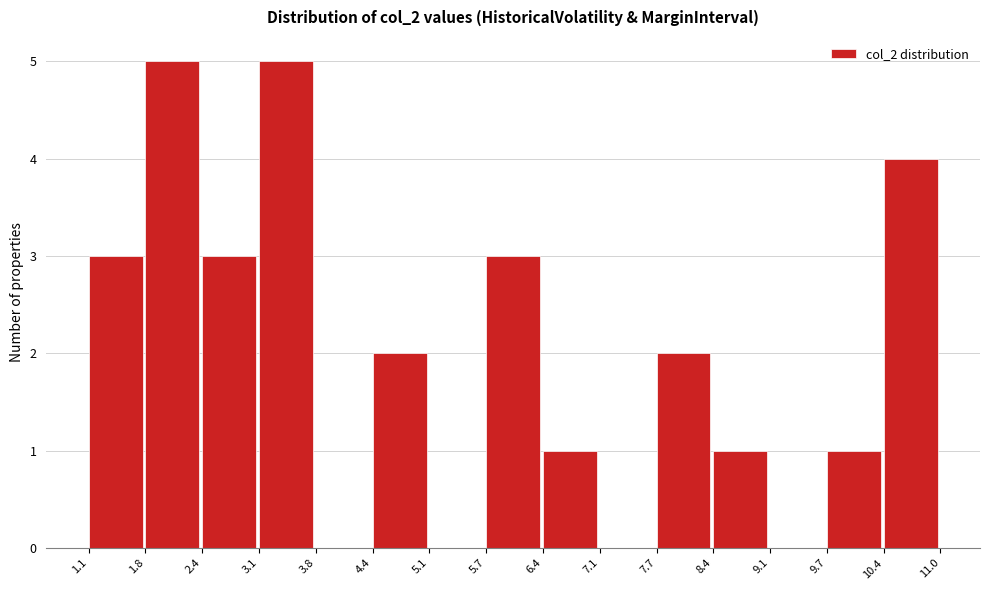

What is the height of the bar covering 3.1 to 3.8 on the x-axis? The values are not printed on the chart, so give them approximately, as read against the axis.

5